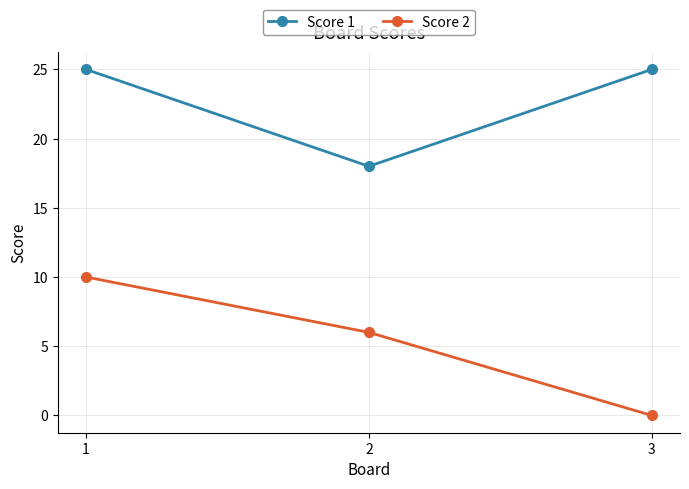

What is the maximum value for Score 1?

25